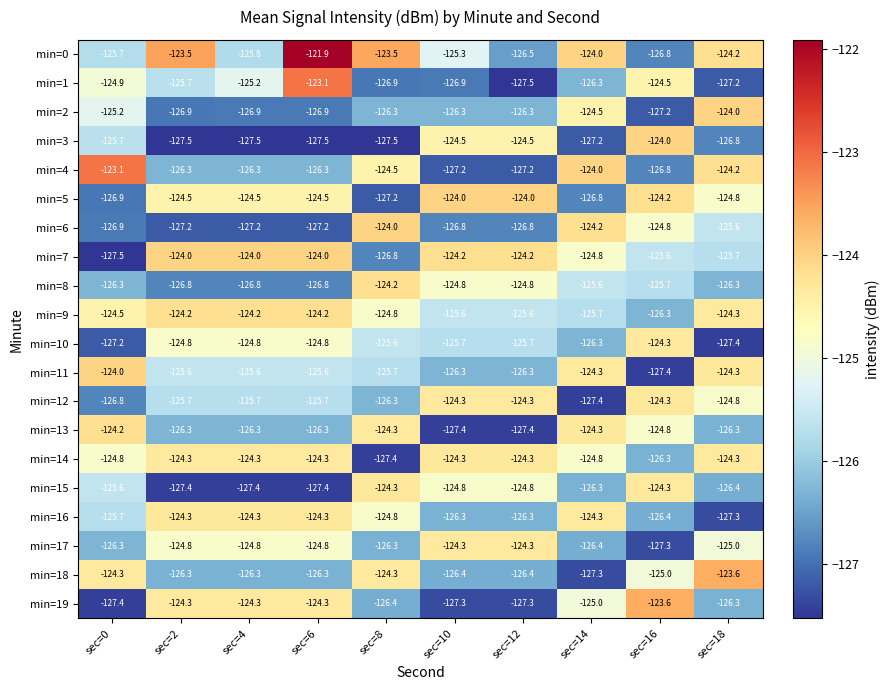

Which series changed the most between sec=4 and sec=8?

min=6